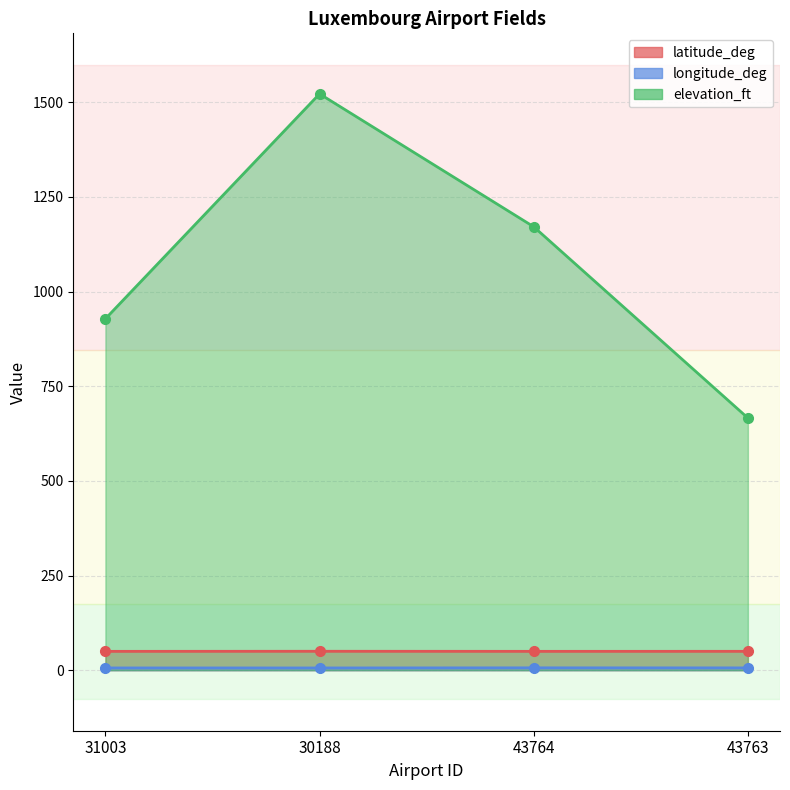

What is the greatest value displayed?

1522.0